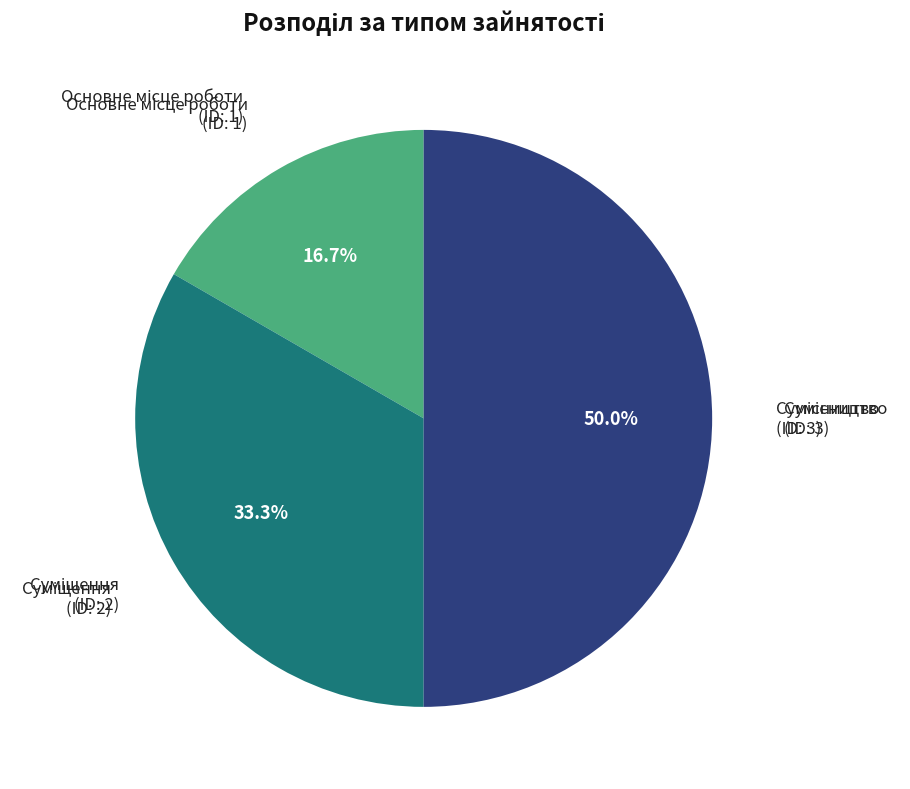

Count the number of slices in the pie.

3